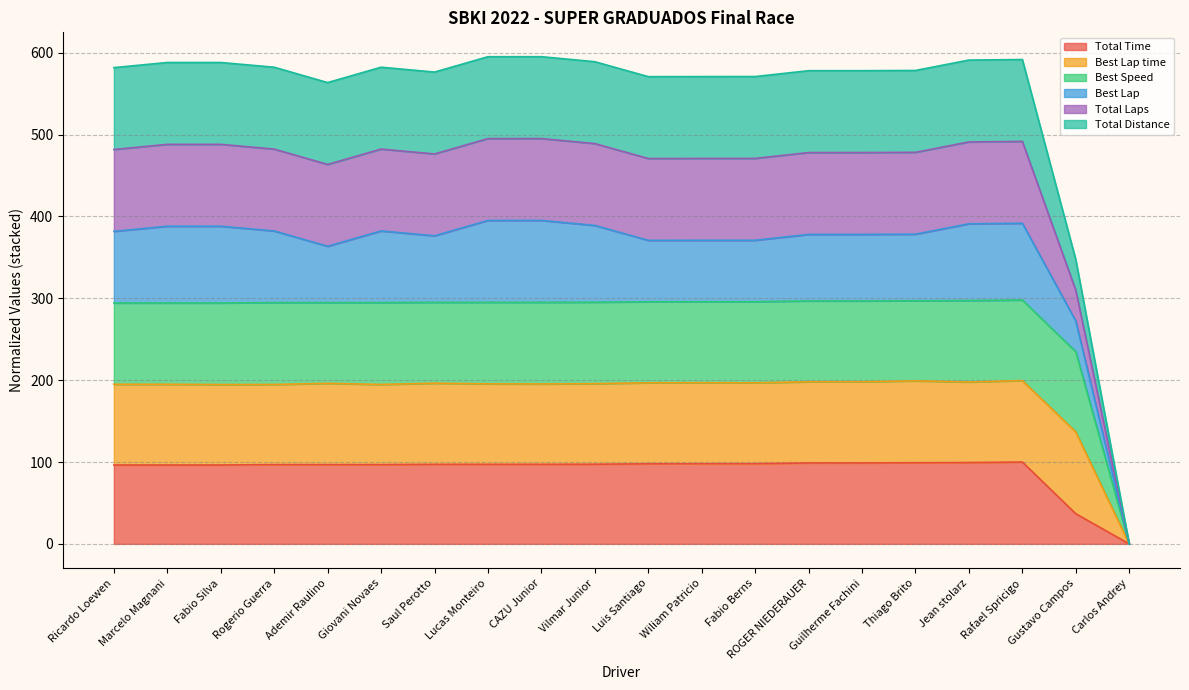

At which category does Best Speed reach its first local peak?

Rogerio Guerra